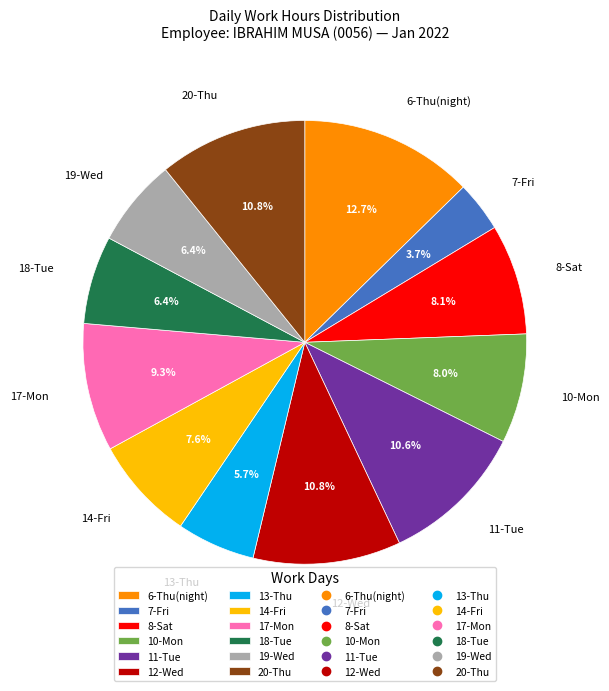

What is the total percentage of 19-Wed and 20-Thu?

17.2%